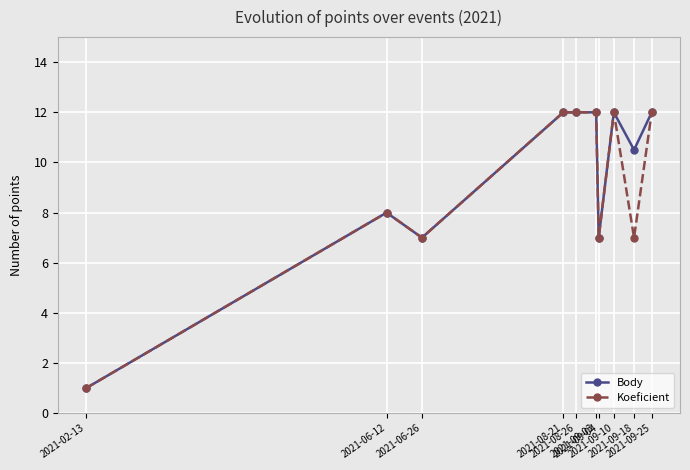

The Koeficient series shows 17.3 at 2021-08-26. True or false?

False